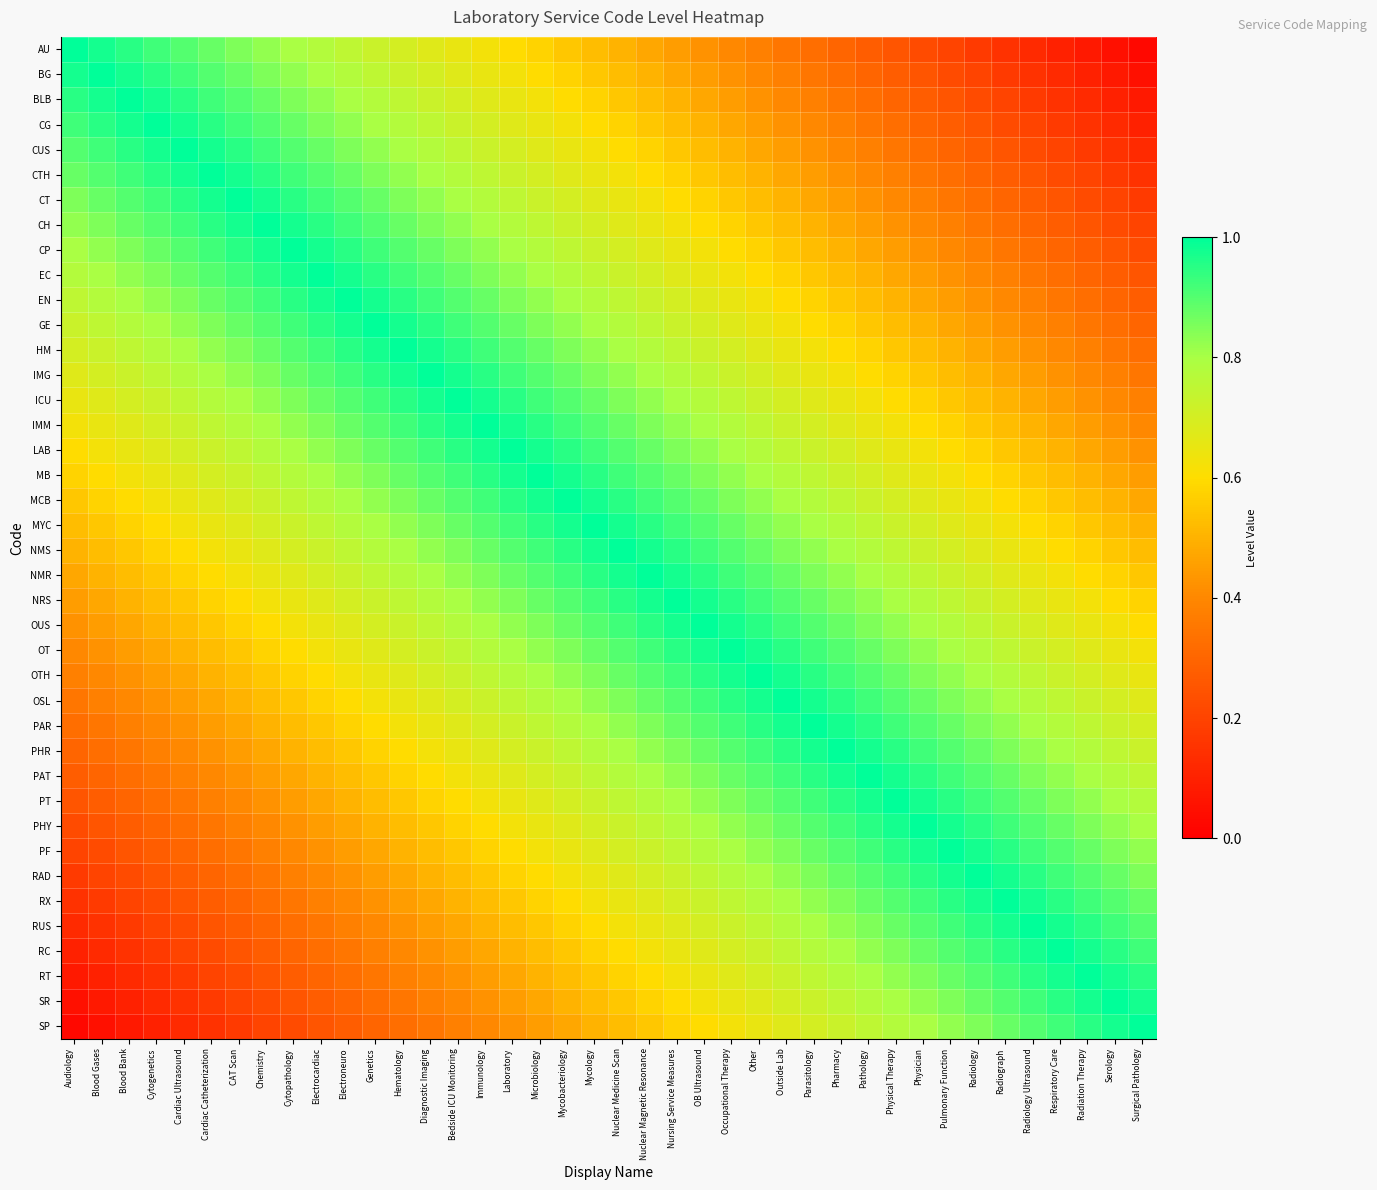

Reading right to left, extract all data points from this chart.

AU: Surgical Pathology=0.0	Serology=0.1	Radiation Therapy=0.1	Respiratory Care=0.1	Radiology Ultrasound=0.1	Radiograph=0.2	Radiology=0.2	Pulmonary Function=0.2	Physician=0.2	Physical Therapy=0.2	Pathology=0.3	Pharmacy=0.3	Parasitology=0.3	Outside Lab=0.3	Other=0.4	Occupational Therapy=0.4	OB Ultrasound=0.4	Nursing Service Measures=0.4	Nuclear Magnetic Resonance=0.5	Nuclear Medicine Scan=0.5	Mycology=0.5	Mycobacteriology=0.6	Microbiology=0.6	Laboratory=0.6	Immunology=0.6	Bedside ICU Monitoring=0.7	Diagnostic Imaging=0.7	Hematology=0.7	Genetics=0.7	Electroneuro=0.8	Electrocardiac=0.8	Cytopathology=0.8	Chemistry=0.8	CAT Scan=0.8	Cardiac Catheterization=0.9	Cardiac Ultrasound=0.9	Cytogenetics=0.9	Blood Bank=0.9	Blood Gases=1.0	Audiology=1.0
BG: Surgical Pathology=0.1	Serology=0.1	Radiation Therapy=0.1	Respiratory Care=0.1	Radiology Ultrasound=0.2	Radiograph=0.2	Radiology=0.2	Pulmonary Function=0.2	Physician=0.2	Physical Therapy=0.3	Pathology=0.3	Pharmacy=0.3	Parasitology=0.3	Outside Lab=0.4	Other=0.4	Occupational Therapy=0.4	OB Ultrasound=0.4	Nursing Service Measures=0.5	Nuclear Magnetic Resonance=0.5	Nuclear Medicine Scan=0.5	Mycology=0.6	Mycobacteriology=0.6	Microbiology=0.6	Laboratory=0.6	Immunology=0.7	Bedside ICU Monitoring=0.7	Diagnostic Imaging=0.7	Hematology=0.7	Genetics=0.8	Electroneuro=0.8	Electrocardiac=0.8	Cytopathology=0.8	Chemistry=0.8	CAT Scan=0.9	Cardiac Catheterization=0.9	Cardiac Ultrasound=0.9	Cytogenetics=0.9	Blood Bank=1.0	Blood Gases=1.0	Audiology=1.0
BLB: Surgical Pathology=0.1	Serology=0.1	Radiation Therapy=0.1	Respiratory Care=0.2	Radiology Ultrasound=0.2	Radiograph=0.2	Radiology=0.2	Pulmonary Function=0.2	Physician=0.3	Physical Therapy=0.3	Pathology=0.3	Pharmacy=0.3	Parasitology=0.4	Outside Lab=0.4	Other=0.4	Occupational Therapy=0.4	OB Ultrasound=0.5	Nursing Service Measures=0.5	Nuclear Magnetic Resonance=0.5	Nuclear Medicine Scan=0.6	Mycology=0.6	Mycobacteriology=0.6	Microbiology=0.6	Laboratory=0.7	Immunology=0.7	Bedside ICU Monitoring=0.7	Diagnostic Imaging=0.7	Hematology=0.8	Genetics=0.8	Electroneuro=0.8	Electrocardiac=0.8	Cytopathology=0.8	Chemistry=0.9	CAT Scan=0.9	Cardiac Catheterization=0.9	Cardiac Ultrasound=0.9	Cytogenetics=1.0	Blood Bank=1.0	Blood Gases=1.0	Audiology=0.9
CG: Surgical Pathology=0.1	Serology=0.1	Radiation Therapy=0.2	Respiratory Care=0.2	Radiology Ultrasound=0.2	Radiograph=0.2	Radiology=0.2	Pulmonary Function=0.3	Physician=0.3	Physical Therapy=0.3	Pathology=0.3	Pharmacy=0.4	Parasitology=0.4	Outside Lab=0.4	Other=0.4	Occupational Therapy=0.5	OB Ultrasound=0.5	Nursing Service Measures=0.5	Nuclear Magnetic Resonance=0.6	Nuclear Medicine Scan=0.6	Mycology=0.6	Mycobacteriology=0.6	Microbiology=0.7	Laboratory=0.7	Immunology=0.7	Bedside ICU Monitoring=0.7	Diagnostic Imaging=0.8	Hematology=0.8	Genetics=0.8	Electroneuro=0.8	Electrocardiac=0.8	Cytopathology=0.9	Chemistry=0.9	CAT Scan=0.9	Cardiac Catheterization=0.9	Cardiac Ultrasound=1.0	Cytogenetics=1.0	Blood Bank=1.0	Blood Gases=0.9	Audiology=0.9
CUS: Surgical Pathology=0.1	Serology=0.2	Radiation Therapy=0.2	Respiratory Care=0.2	Radiology Ultrasound=0.2	Radiograph=0.2	Radiology=0.3	Pulmonary Function=0.3	Physician=0.3	Physical Therapy=0.3	Pathology=0.4	Pharmacy=0.4	Parasitology=0.4	Outside Lab=0.4	Other=0.5	Occupational Therapy=0.5	OB Ultrasound=0.5	Nursing Service Measures=0.6	Nuclear Magnetic Resonance=0.6	Nuclear Medicine Scan=0.6	Mycology=0.6	Mycobacteriology=0.7	Microbiology=0.7	Laboratory=0.7	Immunology=0.7	Bedside ICU Monitoring=0.8	Diagnostic Imaging=0.8	Hematology=0.8	Genetics=0.8	Electroneuro=0.8	Electrocardiac=0.9	Cytopathology=0.9	Chemistry=0.9	CAT Scan=0.9	Cardiac Catheterization=1.0	Cardiac Ultrasound=1.0	Cytogenetics=1.0	Blood Bank=0.9	Blood Gases=0.9	Audiology=0.9
CTH: Surgical Pathology=0.2	Serology=0.2	Radiation Therapy=0.2	Respiratory Care=0.2	Radiology Ultrasound=0.2	Radiograph=0.3	Radiology=0.3	Pulmonary Function=0.3	Physician=0.3	Physical Therapy=0.4	Pathology=0.4	Pharmacy=0.4	Parasitology=0.4	Outside Lab=0.5	Other=0.5	Occupational Therapy=0.5	OB Ultrasound=0.6	Nursing Service Measures=0.6	Nuclear Magnetic Resonance=0.6	Nuclear Medicine Scan=0.6	Mycology=0.7	Mycobacteriology=0.7	Microbiology=0.7	Laboratory=0.7	Immunology=0.8	Bedside ICU Monitoring=0.8	Diagnostic Imaging=0.8	Hematology=0.8	Genetics=0.8	Electroneuro=0.9	Electrocardiac=0.9	Cytopathology=0.9	Chemistry=0.9	CAT Scan=1.0	Cardiac Catheterization=1.0	Cardiac Ultrasound=1.0	Cytogenetics=0.9	Blood Bank=0.9	Blood Gases=0.9	Audiology=0.9
CT: Surgical Pathology=0.2	Serology=0.2	Radiation Therapy=0.2	Respiratory Care=0.2	Radiology Ultrasound=0.3	Radiograph=0.3	Radiology=0.3	Pulmonary Function=0.3	Physician=0.4	Physical Therapy=0.4	Pathology=0.4	Pharmacy=0.4	Parasitology=0.5	Outside Lab=0.5	Other=0.5	Occupational Therapy=0.6	OB Ultrasound=0.6	Nursing Service Measures=0.6	Nuclear Magnetic Resonance=0.6	Nuclear Medicine Scan=0.7	Mycology=0.7	Mycobacteriology=0.7	Microbiology=0.7	Laboratory=0.8	Immunology=0.8	Bedside ICU Monitoring=0.8	Diagnostic Imaging=0.8	Hematology=0.8	Genetics=0.9	Electroneuro=0.9	Electrocardiac=0.9	Cytopathology=0.9	Chemistry=1.0	CAT Scan=1.0	Cardiac Catheterization=1.0	Cardiac Ultrasound=0.9	Cytogenetics=0.9	Blood Bank=0.9	Blood Gases=0.9	Audiology=0.8
CH: Surgical Pathology=0.2	Serology=0.2	Radiation Therapy=0.2	Respiratory Care=0.3	Radiology Ultrasound=0.3	Radiograph=0.3	Radiology=0.3	Pulmonary Function=0.4	Physician=0.4	Physical Therapy=0.4	Pathology=0.4	Pharmacy=0.5	Parasitology=0.5	Outside Lab=0.5	Other=0.6	Occupational Therapy=0.6	OB Ultrasound=0.6	Nursing Service Measures=0.6	Nuclear Magnetic Resonance=0.7	Nuclear Medicine Scan=0.7	Mycology=0.7	Mycobacteriology=0.7	Microbiology=0.8	Laboratory=0.8	Immunology=0.8	Bedside ICU Monitoring=0.8	Diagnostic Imaging=0.8	Hematology=0.9	Genetics=0.9	Electroneuro=0.9	Electrocardiac=0.9	Cytopathology=1.0	Chemistry=1.0	CAT Scan=1.0	Cardiac Catheterization=0.9	Cardiac Ultrasound=0.9	Cytogenetics=0.9	Blood Bank=0.9	Blood Gases=0.8	Audiology=0.8
CP: Surgical Pathology=0.2	Serology=0.2	Radiation Therapy=0.3	Respiratory Care=0.3	Radiology Ultrasound=0.3	Radiograph=0.3	Radiology=0.4	Pulmonary Function=0.4	Physician=0.4	Physical Therapy=0.4	Pathology=0.5	Pharmacy=0.5	Parasitology=0.5	Outside Lab=0.6	Other=0.6	Occupational Therapy=0.6	OB Ultrasound=0.6	Nursing Service Measures=0.7	Nuclear Magnetic Resonance=0.7	Nuclear Medicine Scan=0.7	Mycology=0.7	Mycobacteriology=0.8	Microbiology=0.8	Laboratory=0.8	Immunology=0.8	Bedside ICU Monitoring=0.8	Diagnostic Imaging=0.9	Hematology=0.9	Genetics=0.9	Electroneuro=0.9	Electrocardiac=1.0	Cytopathology=1.0	Chemistry=1.0	CAT Scan=0.9	Cardiac Catheterization=0.9	Cardiac Ultrasound=0.9	Cytogenetics=0.9	Blood Bank=0.8	Blood Gases=0.8	Audiology=0.8
EC: Surgical Pathology=0.2	Serology=0.3	Radiation Therapy=0.3	Respiratory Care=0.3	Radiology Ultrasound=0.3	Radiograph=0.4	Radiology=0.4	Pulmonary Function=0.4	Physician=0.4	Physical Therapy=0.5	Pathology=0.5	Pharmacy=0.5	Parasitology=0.6	Outside Lab=0.6	Other=0.6	Occupational Therapy=0.6	OB Ultrasound=0.7	Nursing Service Measures=0.7	Nuclear Magnetic Resonance=0.7	Nuclear Medicine Scan=0.7	Mycology=0.8	Mycobacteriology=0.8	Microbiology=0.8	Laboratory=0.8	Immunology=0.8	Bedside ICU Monitoring=0.9	Diagnostic Imaging=0.9	Hematology=0.9	Genetics=0.9	Electroneuro=1.0	Electrocardiac=1.0	Cytopathology=1.0	Chemistry=0.9	CAT Scan=0.9	Cardiac Catheterization=0.9	Cardiac Ultrasound=0.9	Cytogenetics=0.8	Blood Bank=0.8	Blood Gases=0.8	Audiology=0.8
EN: Surgical Pathology=0.3	Serology=0.3	Radiation Therapy=0.3	Respiratory Care=0.3	Radiology Ultrasound=0.4	Radiograph=0.4	Radiology=0.4	Pulmonary Function=0.4	Physician=0.5	Physical Therapy=0.5	Pathology=0.5	Pharmacy=0.6	Parasitology=0.6	Outside Lab=0.6	Other=0.6	Occupational Therapy=0.7	OB Ultrasound=0.7	Nursing Service Measures=0.7	Nuclear Magnetic Resonance=0.7	Nuclear Medicine Scan=0.8	Mycology=0.8	Mycobacteriology=0.8	Microbiology=0.8	Laboratory=0.8	Immunology=0.9	Bedside ICU Monitoring=0.9	Diagnostic Imaging=0.9	Hematology=0.9	Genetics=1.0	Electroneuro=1.0	Electrocardiac=1.0	Cytopathology=0.9	Chemistry=0.9	CAT Scan=0.9	Cardiac Catheterization=0.9	Cardiac Ultrasound=0.8	Cytogenetics=0.8	Blood Bank=0.8	Blood Gases=0.8	Audiology=0.8
GE: Surgical Pathology=0.3	Serology=0.3	Radiation Therapy=0.3	Respiratory Care=0.4	Radiology Ultrasound=0.4	Radiograph=0.4	Radiology=0.4	Pulmonary Function=0.5	Physician=0.5	Physical Therapy=0.5	Pathology=0.6	Pharmacy=0.6	Parasitology=0.6	Outside Lab=0.6	Other=0.7	Occupational Therapy=0.7	OB Ultrasound=0.7	Nursing Service Measures=0.7	Nuclear Magnetic Resonance=0.8	Nuclear Medicine Scan=0.8	Mycology=0.8	Mycobacteriology=0.8	Microbiology=0.8	Laboratory=0.9	Immunology=0.9	Bedside ICU Monitoring=0.9	Diagnostic Imaging=0.9	Hematology=1.0	Genetics=1.0	Electroneuro=1.0	Electrocardiac=0.9	Cytopathology=0.9	Chemistry=0.9	CAT Scan=0.9	Cardiac Catheterization=0.8	Cardiac Ultrasound=0.8	Cytogenetics=0.8	Blood Bank=0.8	Blood Gases=0.8	Audiology=0.7
HM: Surgical Pathology=0.3	Serology=0.3	Radiation Therapy=0.4	Respiratory Care=0.4	Radiology Ultrasound=0.4	Radiograph=0.4	Radiology=0.5	Pulmonary Function=0.5	Physician=0.5	Physical Therapy=0.6	Pathology=0.6	Pharmacy=0.6	Parasitology=0.6	Outside Lab=0.7	Other=0.7	Occupational Therapy=0.7	OB Ultrasound=0.7	Nursing Service Measures=0.8	Nuclear Magnetic Resonance=0.8	Nuclear Medicine Scan=0.8	Mycology=0.8	Mycobacteriology=0.8	Microbiology=0.9	Laboratory=0.9	Immunology=0.9	Bedside ICU Monitoring=0.9	Diagnostic Imaging=1.0	Hematology=1.0	Genetics=1.0	Electroneuro=0.9	Electrocardiac=0.9	Cytopathology=0.9	Chemistry=0.9	CAT Scan=0.8	Cardiac Catheterization=0.8	Cardiac Ultrasound=0.8	Cytogenetics=0.8	Blood Bank=0.8	Blood Gases=0.7	Audiology=0.7
IMG: Surgical Pathology=0.3	Serology=0.4	Radiation Therapy=0.4	Respiratory Care=0.4	Radiology Ultrasound=0.4	Radiograph=0.5	Radiology=0.5	Pulmonary Function=0.5	Physician=0.6	Physical Therapy=0.6	Pathology=0.6	Pharmacy=0.6	Parasitology=0.7	Outside Lab=0.7	Other=0.7	Occupational Therapy=0.7	OB Ultrasound=0.8	Nursing Service Measures=0.8	Nuclear Magnetic Resonance=0.8	Nuclear Medicine Scan=0.8	Mycology=0.8	Mycobacteriology=0.9	Microbiology=0.9	Laboratory=0.9	Immunology=0.9	Bedside ICU Monitoring=1.0	Diagnostic Imaging=1.0	Hematology=1.0	Genetics=0.9	Electroneuro=0.9	Electrocardiac=0.9	Cytopathology=0.9	Chemistry=0.8	CAT Scan=0.8	Cardiac Catheterization=0.8	Cardiac Ultrasound=0.8	Cytogenetics=0.8	Blood Bank=0.7	Blood Gases=0.7	Audiology=0.7
ICU: Surgical Pathology=0.4	Serology=0.4	Radiation Therapy=0.4	Respiratory Care=0.4	Radiology Ultrasound=0.5	Radiograph=0.5	Radiology=0.5	Pulmonary Function=0.6	Physician=0.6	Physical Therapy=0.6	Pathology=0.6	Pharmacy=0.7	Parasitology=0.7	Outside Lab=0.7	Other=0.7	Occupational Therapy=0.8	OB Ultrasound=0.8	Nursing Service Measures=0.8	Nuclear Magnetic Resonance=0.8	Nuclear Medicine Scan=0.8	Mycology=0.9	Mycobacteriology=0.9	Microbiology=0.9	Laboratory=0.9	Immunology=1.0	Bedside ICU Monitoring=1.0	Diagnostic Imaging=1.0	Hematology=0.9	Genetics=0.9	Electroneuro=0.9	Electrocardiac=0.9	Cytopathology=0.8	Chemistry=0.8	CAT Scan=0.8	Cardiac Catheterization=0.8	Cardiac Ultrasound=0.8	Cytogenetics=0.7	Blood Bank=0.7	Blood Gases=0.7	Audiology=0.7
IMM: Surgical Pathology=0.4	Serology=0.4	Radiation Therapy=0.4	Respiratory Care=0.5	Radiology Ultrasound=0.5	Radiograph=0.5	Radiology=0.6	Pulmonary Function=0.6	Physician=0.6	Physical Therapy=0.6	Pathology=0.7	Pharmacy=0.7	Parasitology=0.7	Outside Lab=0.7	Other=0.8	Occupational Therapy=0.8	OB Ultrasound=0.8	Nursing Service Measures=0.8	Nuclear Magnetic Resonance=0.8	Nuclear Medicine Scan=0.9	Mycology=0.9	Mycobacteriology=0.9	Microbiology=0.9	Laboratory=1.0	Immunology=1.0	Bedside ICU Monitoring=1.0	Diagnostic Imaging=0.9	Hematology=0.9	Genetics=0.9	Electroneuro=0.9	Electrocardiac=0.8	Cytopathology=0.8	Chemistry=0.8	CAT Scan=0.8	Cardiac Catheterization=0.8	Cardiac Ultrasound=0.7	Cytogenetics=0.7	Blood Bank=0.7	Blood Gases=0.7	Audiology=0.6
LAB: Surgical Pathology=0.4	Serology=0.4	Radiation Therapy=0.5	Respiratory Care=0.5	Radiology Ultrasound=0.5	Radiograph=0.6	Radiology=0.6	Pulmonary Function=0.6	Physician=0.6	Physical Therapy=0.7	Pathology=0.7	Pharmacy=0.7	Parasitology=0.7	Outside Lab=0.8	Other=0.8	Occupational Therapy=0.8	OB Ultrasound=0.8	Nursing Service Measures=0.8	Nuclear Magnetic Resonance=0.9	Nuclear Medicine Scan=0.9	Mycology=0.9	Mycobacteriology=0.9	Microbiology=1.0	Laboratory=1.0	Immunology=1.0	Bedside ICU Monitoring=0.9	Diagnostic Imaging=0.9	Hematology=0.9	Genetics=0.9	Electroneuro=0.8	Electrocardiac=0.8	Cytopathology=0.8	Chemistry=0.8	CAT Scan=0.8	Cardiac Catheterization=0.7	Cardiac Ultrasound=0.7	Cytogenetics=0.7	Blood Bank=0.7	Blood Gases=0.6	Audiology=0.6
MB: Surgical Pathology=0.4	Serology=0.5	Radiation Therapy=0.5	Respiratory Care=0.5	Radiology Ultrasound=0.6	Radiograph=0.6	Radiology=0.6	Pulmonary Function=0.6	Physician=0.7	Physical Therapy=0.7	Pathology=0.7	Pharmacy=0.7	Parasitology=0.8	Outside Lab=0.8	Other=0.8	Occupational Therapy=0.8	OB Ultrasound=0.8	Nursing Service Measures=0.9	Nuclear Magnetic Resonance=0.9	Nuclear Medicine Scan=0.9	Mycology=0.9	Mycobacteriology=1.0	Microbiology=1.0	Laboratory=1.0	Immunology=0.9	Bedside ICU Monitoring=0.9	Diagnostic Imaging=0.9	Hematology=0.9	Genetics=0.8	Electroneuro=0.8	Electrocardiac=0.8	Cytopathology=0.8	Chemistry=0.8	CAT Scan=0.7	Cardiac Catheterization=0.7	Cardiac Ultrasound=0.7	Cytogenetics=0.7	Blood Bank=0.6	Blood Gases=0.6	Audiology=0.6
MCB: Surgical Pathology=0.5	Serology=0.5	Radiation Therapy=0.5	Respiratory Care=0.6	Radiology Ultrasound=0.6	Radiograph=0.6	Radiology=0.6	Pulmonary Function=0.7	Physician=0.7	Physical Therapy=0.7	Pathology=0.7	Pharmacy=0.8	Parasitology=0.8	Outside Lab=0.8	Other=0.8	Occupational Therapy=0.8	OB Ultrasound=0.9	Nursing Service Measures=0.9	Nuclear Magnetic Resonance=0.9	Nuclear Medicine Scan=0.9	Mycology=1.0	Mycobacteriology=1.0	Microbiology=1.0	Laboratory=0.9	Immunology=0.9	Bedside ICU Monitoring=0.9	Diagnostic Imaging=0.9	Hematology=0.8	Genetics=0.8	Electroneuro=0.8	Electrocardiac=0.8	Cytopathology=0.8	Chemistry=0.7	CAT Scan=0.7	Cardiac Catheterization=0.7	Cardiac Ultrasound=0.7	Cytogenetics=0.6	Blood Bank=0.6	Blood Gases=0.6	Audiology=0.6
MYC: Surgical Pathology=0.5	Serology=0.5	Radiation Therapy=0.6	Respiratory Care=0.6	Radiology Ultrasound=0.6	Radiograph=0.6	Radiology=0.7	Pulmonary Function=0.7	Physician=0.7	Physical Therapy=0.7	Pathology=0.8	Pharmacy=0.8	Parasitology=0.8	Outside Lab=0.8	Other=0.8	Occupational Therapy=0.9	OB Ultrasound=0.9	Nursing Service Measures=0.9	Nuclear Magnetic Resonance=0.9	Nuclear Medicine Scan=1.0	Mycology=1.0	Mycobacteriology=1.0	Microbiology=0.9	Laboratory=0.9	Immunology=0.9	Bedside ICU Monitoring=0.9	Diagnostic Imaging=0.8	Hematology=0.8	Genetics=0.8	Electroneuro=0.8	Electrocardiac=0.8	Cytopathology=0.7	Chemistry=0.7	CAT Scan=0.7	Cardiac Catheterization=0.7	Cardiac Ultrasound=0.6	Cytogenetics=0.6	Blood Bank=0.6	Blood Gases=0.6	Audiology=0.5
NMS: Surgical Pathology=0.5	Serology=0.6	Radiation Therapy=0.6	Respiratory Care=0.6	Radiology Ultrasound=0.6	Radiograph=0.7	Radiology=0.7	Pulmonary Function=0.7	Physician=0.7	Physical Therapy=0.8	Pathology=0.8	Pharmacy=0.8	Parasitology=0.8	Outside Lab=0.8	Other=0.9	Occupational Therapy=0.9	OB Ultrasound=0.9	Nursing Service Measures=0.9	Nuclear Magnetic Resonance=1.0	Nuclear Medicine Scan=1.0	Mycology=1.0	Mycobacteriology=0.9	Microbiology=0.9	Laboratory=0.9	Immunology=0.9	Bedside ICU Monitoring=0.8	Diagnostic Imaging=0.8	Hematology=0.8	Genetics=0.8	Electroneuro=0.8	Electrocardiac=0.7	Cytopathology=0.7	Chemistry=0.7	CAT Scan=0.7	Cardiac Catheterization=0.6	Cardiac Ultrasound=0.6	Cytogenetics=0.6	Blood Bank=0.6	Blood Gases=0.5	Audiology=0.5
NMR: Surgical Pathology=0.6	Serology=0.6	Radiation Therapy=0.6	Respiratory Care=0.6	Radiology Ultrasound=0.7	Radiograph=0.7	Radiology=0.7	Pulmonary Function=0.7	Physician=0.8	Physical Therapy=0.8	Pathology=0.8	Pharmacy=0.8	Parasitology=0.8	Outside Lab=0.9	Other=0.9	Occupational Therapy=0.9	OB Ultrasound=0.9	Nursing Service Measures=1.0	Nuclear Magnetic Resonance=1.0	Nuclear Medicine Scan=1.0	Mycology=0.9	Mycobacteriology=0.9	Microbiology=0.9	Laboratory=0.9	Immunology=0.8	Bedside ICU Monitoring=0.8	Diagnostic Imaging=0.8	Hematology=0.8	Genetics=0.8	Electroneuro=0.7	Electrocardiac=0.7	Cytopathology=0.7	Chemistry=0.7	CAT Scan=0.6	Cardiac Catheterization=0.6	Cardiac Ultrasound=0.6	Cytogenetics=0.6	Blood Bank=0.5	Blood Gases=0.5	Audiology=0.5
NRS: Surgical Pathology=0.6	Serology=0.6	Radiation Therapy=0.6	Respiratory Care=0.7	Radiology Ultrasound=0.7	Radiograph=0.7	Radiology=0.7	Pulmonary Function=0.8	Physician=0.8	Physical Therapy=0.8	Pathology=0.8	Pharmacy=0.8	Parasitology=0.9	Outside Lab=0.9	Other=0.9	Occupational Therapy=0.9	OB Ultrasound=1.0	Nursing Service Measures=1.0	Nuclear Magnetic Resonance=1.0	Nuclear Medicine Scan=0.9	Mycology=0.9	Mycobacteriology=0.9	Microbiology=0.9	Laboratory=0.8	Immunology=0.8	Bedside ICU Monitoring=0.8	Diagnostic Imaging=0.8	Hematology=0.8	Genetics=0.7	Electroneuro=0.7	Electrocardiac=0.7	Cytopathology=0.7	Chemistry=0.6	CAT Scan=0.6	Cardiac Catheterization=0.6	Cardiac Ultrasound=0.6	Cytogenetics=0.5	Blood Bank=0.5	Blood Gases=0.5	Audiology=0.4
OUS: Surgical Pathology=0.6	Serology=0.6	Radiation Therapy=0.7	Respiratory Care=0.7	Radiology Ultrasound=0.7	Radiograph=0.7	Radiology=0.8	Pulmonary Function=0.8	Physician=0.8	Physical Therapy=0.8	Pathology=0.8	Pharmacy=0.9	Parasitology=0.9	Outside Lab=0.9	Other=0.9	Occupational Therapy=1.0	OB Ultrasound=1.0	Nursing Service Measures=1.0	Nuclear Magnetic Resonance=0.9	Nuclear Medicine Scan=0.9	Mycology=0.9	Mycobacteriology=0.9	Microbiology=0.8	Laboratory=0.8	Immunology=0.8	Bedside ICU Monitoring=0.8	Diagnostic Imaging=0.8	Hematology=0.7	Genetics=0.7	Electroneuro=0.7	Electrocardiac=0.7	Cytopathology=0.6	Chemistry=0.6	CAT Scan=0.6	Cardiac Catheterization=0.6	Cardiac Ultrasound=0.5	Cytogenetics=0.5	Blood Bank=0.5	Blood Gases=0.4	Audiology=0.4
OT: Surgical Pathology=0.6	Serology=0.7	Radiation Therapy=0.7	Respiratory Care=0.7	Radiology Ultrasound=0.7	Radiograph=0.8	Radiology=0.8	Pulmonary Function=0.8	Physician=0.8	Physical Therapy=0.8	Pathology=0.9	Pharmacy=0.9	Parasitology=0.9	Outside Lab=0.9	Other=1.0	Occupational Therapy=1.0	OB Ultrasound=1.0	Nursing Service Measures=0.9	Nuclear Magnetic Resonance=0.9	Nuclear Medicine Scan=0.9	Mycology=0.9	Mycobacteriology=0.8	Microbiology=0.8	Laboratory=0.8	Immunology=0.8	Bedside ICU Monitoring=0.8	Diagnostic Imaging=0.7	Hematology=0.7	Genetics=0.7	Electroneuro=0.7	Electrocardiac=0.6	Cytopathology=0.6	Chemistry=0.6	CAT Scan=0.6	Cardiac Catheterization=0.5	Cardiac Ultrasound=0.5	Cytogenetics=0.5	Blood Bank=0.4	Blood Gases=0.4	Audiology=0.4
OTH: Surgical Pathology=0.7	Serology=0.7	Radiation Therapy=0.7	Respiratory Care=0.7	Radiology Ultrasound=0.8	Radiograph=0.8	Radiology=0.8	Pulmonary Function=0.8	Physician=0.8	Physical Therapy=0.9	Pathology=0.9	Pharmacy=0.9	Parasitology=0.9	Outside Lab=1.0	Other=1.0	Occupational Therapy=1.0	OB Ultrasound=0.9	Nursing Service Measures=0.9	Nuclear Magnetic Resonance=0.9	Nuclear Medicine Scan=0.9	Mycology=0.8	Mycobacteriology=0.8	Microbiology=0.8	Laboratory=0.8	Immunology=0.8	Bedside ICU Monitoring=0.7	Diagnostic Imaging=0.7	Hematology=0.7	Genetics=0.7	Electroneuro=0.6	Electrocardiac=0.6	Cytopathology=0.6	Chemistry=0.6	CAT Scan=0.5	Cardiac Catheterization=0.5	Cardiac Ultrasound=0.5	Cytogenetics=0.4	Blood Bank=0.4	Blood Gases=0.4	Audiology=0.4
OSL: Surgical Pathology=0.7	Serology=0.7	Radiation Therapy=0.7	Respiratory Care=0.8	Radiology Ultrasound=0.8	Radiograph=0.8	Radiology=0.8	Pulmonary Function=0.8	Physician=0.9	Physical Therapy=0.9	Pathology=0.9	Pharmacy=0.9	Parasitology=1.0	Outside Lab=1.0	Other=1.0	Occupational Therapy=0.9	OB Ultrasound=0.9	Nursing Service Measures=0.9	Nuclear Magnetic Resonance=0.9	Nuclear Medicine Scan=0.8	Mycology=0.8	Mycobacteriology=0.8	Microbiology=0.8	Laboratory=0.8	Immunology=0.7	Bedside ICU Monitoring=0.7	Diagnostic Imaging=0.7	Hematology=0.7	Genetics=0.6	Electroneuro=0.6	Electrocardiac=0.6	Cytopathology=0.6	Chemistry=0.5	CAT Scan=0.5	Cardiac Catheterization=0.5	Cardiac Ultrasound=0.4	Cytogenetics=0.4	Blood Bank=0.4	Blood Gases=0.4	Audiology=0.3
PAR: Surgical Pathology=0.7	Serology=0.7	Radiation Therapy=0.8	Respiratory Care=0.8	Radiology Ultrasound=0.8	Radiograph=0.8	Radiology=0.8	Pulmonary Function=0.9	Physician=0.9	Physical Therapy=0.9	Pathology=0.9	Pharmacy=1.0	Parasitology=1.0	Outside Lab=1.0	Other=0.9	Occupational Therapy=0.9	OB Ultrasound=0.9	Nursing Service Measures=0.9	Nuclear Magnetic Resonance=0.8	Nuclear Medicine Scan=0.8	Mycology=0.8	Mycobacteriology=0.8	Microbiology=0.8	Laboratory=0.7	Immunology=0.7	Bedside ICU Monitoring=0.7	Diagnostic Imaging=0.7	Hematology=0.6	Genetics=0.6	Electroneuro=0.6	Electrocardiac=0.6	Cytopathology=0.5	Chemistry=0.5	CAT Scan=0.5	Cardiac Catheterization=0.4	Cardiac Ultrasound=0.4	Cytogenetics=0.4	Blood Bank=0.4	Blood Gases=0.3	Audiology=0.3
PHR: Surgical Pathology=0.7	Serology=0.8	Radiation Therapy=0.8	Respiratory Care=0.8	Radiology Ultrasound=0.8	Radiograph=0.8	Radiology=0.9	Pulmonary Function=0.9	Physician=0.9	Physical Therapy=0.9	Pathology=1.0	Pharmacy=1.0	Parasitology=1.0	Outside Lab=0.9	Other=0.9	Occupational Therapy=0.9	OB Ultrasound=0.9	Nursing Service Measures=0.8	Nuclear Magnetic Resonance=0.8	Nuclear Medicine Scan=0.8	Mycology=0.8	Mycobacteriology=0.8	Microbiology=0.7	Laboratory=0.7	Immunology=0.7	Bedside ICU Monitoring=0.7	Diagnostic Imaging=0.6	Hematology=0.6	Genetics=0.6	Electroneuro=0.6	Electrocardiac=0.5	Cytopathology=0.5	Chemistry=0.5	CAT Scan=0.4	Cardiac Catheterization=0.4	Cardiac Ultrasound=0.4	Cytogenetics=0.4	Blood Bank=0.3	Blood Gases=0.3	Audiology=0.3
PAT: Surgical Pathology=0.8	Serology=0.8	Radiation Therapy=0.8	Respiratory Care=0.8	Radiology Ultrasound=0.8	Radiograph=0.9	Radiology=0.9	Pulmonary Function=0.9	Physician=0.9	Physical Therapy=1.0	Pathology=1.0	Pharmacy=1.0	Parasitology=0.9	Outside Lab=0.9	Other=0.9	Occupational Therapy=0.9	OB Ultrasound=0.8	Nursing Service Measures=0.8	Nuclear Magnetic Resonance=0.8	Nuclear Medicine Scan=0.8	Mycology=0.8	Mycobacteriology=0.7	Microbiology=0.7	Laboratory=0.7	Immunology=0.7	Bedside ICU Monitoring=0.6	Diagnostic Imaging=0.6	Hematology=0.6	Genetics=0.6	Electroneuro=0.5	Electrocardiac=0.5	Cytopathology=0.5	Chemistry=0.4	CAT Scan=0.4	Cardiac Catheterization=0.4	Cardiac Ultrasound=0.4	Cytogenetics=0.3	Blood Bank=0.3	Blood Gases=0.3	Audiology=0.3
PT: Surgical Pathology=0.8	Serology=0.8	Radiation Therapy=0.8	Respiratory Care=0.8	Radiology Ultrasound=0.9	Radiograph=0.9	Radiology=0.9	Pulmonary Function=0.9	Physician=1.0	Physical Therapy=1.0	Pathology=1.0	Pharmacy=0.9	Parasitology=0.9	Outside Lab=0.9	Other=0.9	Occupational Therapy=0.8	OB Ultrasound=0.8	Nursing Service Measures=0.8	Nuclear Magnetic Resonance=0.8	Nuclear Medicine Scan=0.8	Mycology=0.7	Mycobacteriology=0.7	Microbiology=0.7	Laboratory=0.7	Immunology=0.6	Bedside ICU Monitoring=0.6	Diagnostic Imaging=0.6	Hematology=0.6	Genetics=0.5	Electroneuro=0.5	Electrocardiac=0.5	Cytopathology=0.4	Chemistry=0.4	CAT Scan=0.4	Cardiac Catheterization=0.4	Cardiac Ultrasound=0.3	Cytogenetics=0.3	Blood Bank=0.3	Blood Gases=0.3	Audiology=0.2
PHY: Surgical Pathology=0.8	Serology=0.8	Radiation Therapy=0.8	Respiratory Care=0.9	Radiology Ultrasound=0.9	Radiograph=0.9	Radiology=0.9	Pulmonary Function=1.0	Physician=1.0	Physical Therapy=1.0	Pathology=0.9	Pharmacy=0.9	Parasitology=0.9	Outside Lab=0.9	Other=0.8	Occupational Therapy=0.8	OB Ultrasound=0.8	Nursing Service Measures=0.8	Nuclear Magnetic Resonance=0.8	Nuclear Medicine Scan=0.7	Mycology=0.7	Mycobacteriology=0.7	Microbiology=0.7	Laboratory=0.6	Immunology=0.6	Bedside ICU Monitoring=0.6	Diagnostic Imaging=0.6	Hematology=0.5	Genetics=0.5	Electroneuro=0.5	Electrocardiac=0.4	Cytopathology=0.4	Chemistry=0.4	CAT Scan=0.4	Cardiac Catheterization=0.3	Cardiac Ultrasound=0.3	Cytogenetics=0.3	Blood Bank=0.3	Blood Gases=0.2	Audiology=0.2
PF: Surgical Pathology=0.8	Serology=0.8	Radiation Therapy=0.9	Respiratory Care=0.9	Radiology Ultrasound=0.9	Radiograph=0.9	Radiology=1.0	Pulmonary Function=1.0	Physician=1.0	Physical Therapy=0.9	Pathology=0.9	Pharmacy=0.9	Parasitology=0.9	Outside Lab=0.8	Other=0.8	Occupational Therapy=0.8	OB Ultrasound=0.8	Nursing Service Measures=0.8	Nuclear Magnetic Resonance=0.7	Nuclear Medicine Scan=0.7	Mycology=0.7	Mycobacteriology=0.7	Microbiology=0.6	Laboratory=0.6	Immunology=0.6	Bedside ICU Monitoring=0.6	Diagnostic Imaging=0.5	Hematology=0.5	Genetics=0.5	Electroneuro=0.4	Electrocardiac=0.4	Cytopathology=0.4	Chemistry=0.4	CAT Scan=0.3	Cardiac Catheterization=0.3	Cardiac Ultrasound=0.3	Cytogenetics=0.3	Blood Bank=0.2	Blood Gases=0.2	Audiology=0.2
RAD: Surgical Pathology=0.8	Serology=0.9	Radiation Therapy=0.9	Respiratory Care=0.9	Radiology Ultrasound=0.9	Radiograph=1.0	Radiology=1.0	Pulmonary Function=1.0	Physician=0.9	Physical Therapy=0.9	Pathology=0.9	Pharmacy=0.9	Parasitology=0.8	Outside Lab=0.8	Other=0.8	Occupational Therapy=0.8	OB Ultrasound=0.8	Nursing Service Measures=0.7	Nuclear Magnetic Resonance=0.7	Nuclear Medicine Scan=0.7	Mycology=0.7	Mycobacteriology=0.6	Microbiology=0.6	Laboratory=0.6	Immunology=0.6	Bedside ICU Monitoring=0.5	Diagnostic Imaging=0.5	Hematology=0.5	Genetics=0.4	Electroneuro=0.4	Electrocardiac=0.4	Cytopathology=0.4	Chemistry=0.3	CAT Scan=0.3	Cardiac Catheterization=0.3	Cardiac Ultrasound=0.3	Cytogenetics=0.2	Blood Bank=0.2	Blood Gases=0.2	Audiology=0.2
RX: Surgical Pathology=0.9	Serology=0.9	Radiation Therapy=0.9	Respiratory Care=0.9	Radiology Ultrasound=1.0	Radiograph=1.0	Radiology=1.0	Pulmonary Function=0.9	Physician=0.9	Physical Therapy=0.9	Pathology=0.9	Pharmacy=0.8	Parasitology=0.8	Outside Lab=0.8	Other=0.8	Occupational Therapy=0.8	OB Ultrasound=0.7	Nursing Service Measures=0.7	Nuclear Magnetic Resonance=0.7	Nuclear Medicine Scan=0.7	Mycology=0.6	Mycobacteriology=0.6	Microbiology=0.6	Laboratory=0.6	Immunology=0.5	Bedside ICU Monitoring=0.5	Diagnostic Imaging=0.5	Hematology=0.4	Genetics=0.4	Electroneuro=0.4	Electrocardiac=0.4	Cytopathology=0.3	Chemistry=0.3	CAT Scan=0.3	Cardiac Catheterization=0.3	Cardiac Ultrasound=0.2	Cytogenetics=0.2	Blood Bank=0.2	Blood Gases=0.2	Audiology=0.2
RUS: Surgical Pathology=0.9	Serology=0.9	Radiation Therapy=0.9	Respiratory Care=1.0	Radiology Ultrasound=1.0	Radiograph=1.0	Radiology=0.9	Pulmonary Function=0.9	Physician=0.9	Physical Therapy=0.9	Pathology=0.8	Pharmacy=0.8	Parasitology=0.8	Outside Lab=0.8	Other=0.8	Occupational Therapy=0.7	OB Ultrasound=0.7	Nursing Service Measures=0.7	Nuclear Magnetic Resonance=0.7	Nuclear Medicine Scan=0.6	Mycology=0.6	Mycobacteriology=0.6	Microbiology=0.6	Laboratory=0.5	Immunology=0.5	Bedside ICU Monitoring=0.5	Diagnostic Imaging=0.4	Hematology=0.4	Genetics=0.4	Electroneuro=0.4	Electrocardiac=0.3	Cytopathology=0.3	Chemistry=0.3	CAT Scan=0.3	Cardiac Catheterization=0.2	Cardiac Ultrasound=0.2	Cytogenetics=0.2	Blood Bank=0.2	Blood Gases=0.2	Audiology=0.1
RC: Surgical Pathology=0.9	Serology=0.9	Radiation Therapy=1.0	Respiratory Care=1.0	Radiology Ultrasound=1.0	Radiograph=0.9	Radiology=0.9	Pulmonary Function=0.9	Physician=0.9	Physical Therapy=0.8	Pathology=0.8	Pharmacy=0.8	Parasitology=0.8	Outside Lab=0.8	Other=0.7	Occupational Therapy=0.7	OB Ultrasound=0.7	Nursing Service Measures=0.7	Nuclear Magnetic Resonance=0.6	Nuclear Medicine Scan=0.6	Mycology=0.6	Mycobacteriology=0.6	Microbiology=0.5	Laboratory=0.5	Immunology=0.5	Bedside ICU Monitoring=0.4	Diagnostic Imaging=0.4	Hematology=0.4	Genetics=0.4	Electroneuro=0.3	Electrocardiac=0.3	Cytopathology=0.3	Chemistry=0.3	CAT Scan=0.2	Cardiac Catheterization=0.2	Cardiac Ultrasound=0.2	Cytogenetics=0.2	Blood Bank=0.2	Blood Gases=0.1	Audiology=0.1
RT: Surgical Pathology=0.9	Serology=1.0	Radiation Therapy=1.0	Respiratory Care=1.0	Radiology Ultrasound=0.9	Radiograph=0.9	Radiology=0.9	Pulmonary Function=0.9	Physician=0.8	Physical Therapy=0.8	Pathology=0.8	Pharmacy=0.8	Parasitology=0.8	Outside Lab=0.7	Other=0.7	Occupational Therapy=0.7	OB Ultrasound=0.7	Nursing Service Measures=0.6	Nuclear Magnetic Resonance=0.6	Nuclear Medicine Scan=0.6	Mycology=0.6	Mycobacteriology=0.5	Microbiology=0.5	Laboratory=0.5	Immunology=0.4	Bedside ICU Monitoring=0.4	Diagnostic Imaging=0.4	Hematology=0.4	Genetics=0.3	Electroneuro=0.3	Electrocardiac=0.3	Cytopathology=0.3	Chemistry=0.2	CAT Scan=0.2	Cardiac Catheterization=0.2	Cardiac Ultrasound=0.2	Cytogenetics=0.2	Blood Bank=0.1	Blood Gases=0.1	Audiology=0.1
SR: Surgical Pathology=1.0	Serology=1.0	Radiation Therapy=1.0	Respiratory Care=0.9	Radiology Ultrasound=0.9	Radiograph=0.9	Radiology=0.9	Pulmonary Function=0.8	Physician=0.8	Physical Therapy=0.8	Pathology=0.8	Pharmacy=0.8	Parasitology=0.7	Outside Lab=0.7	Other=0.7	Occupational Therapy=0.7	OB Ultrasound=0.6	Nursing Service Measures=0.6	Nuclear Magnetic Resonance=0.6	Nuclear Medicine Scan=0.6	Mycology=0.5	Mycobacteriology=0.5	Microbiology=0.5	Laboratory=0.4	Immunology=0.4	Bedside ICU Monitoring=0.4	Diagnostic Imaging=0.4	Hematology=0.3	Genetics=0.3	Electroneuro=0.3	Electrocardiac=0.3	Cytopathology=0.2	Chemistry=0.2	CAT Scan=0.2	Cardiac Catheterization=0.2	Cardiac Ultrasound=0.2	Cytogenetics=0.1	Blood Bank=0.1	Blood Gases=0.1	Audiology=0.1
SP: Surgical Pathology=1.0	Serology=1.0	Radiation Therapy=0.9	Respiratory Care=0.9	Radiology Ultrasound=0.9	Radiograph=0.9	Radiology=0.8	Pulmonary Function=0.8	Physician=0.8	Physical Therapy=0.8	Pathology=0.8	Pharmacy=0.7	Parasitology=0.7	Outside Lab=0.7	Other=0.7	Occupational Therapy=0.6	OB Ultrasound=0.6	Nursing Service Measures=0.6	Nuclear Magnetic Resonance=0.6	Nuclear Medicine Scan=0.5	Mycology=0.5	Mycobacteriology=0.5	Microbiology=0.4	Laboratory=0.4	Immunology=0.4	Bedside ICU Monitoring=0.4	Diagnostic Imaging=0.3	Hematology=0.3	Genetics=0.3	Electroneuro=0.3	Electrocardiac=0.2	Cytopathology=0.2	Chemistry=0.2	CAT Scan=0.2	Cardiac Catheterization=0.2	Cardiac Ultrasound=0.1	Cytogenetics=0.1	Blood Bank=0.1	Blood Gases=0.1	Audiology=0.0